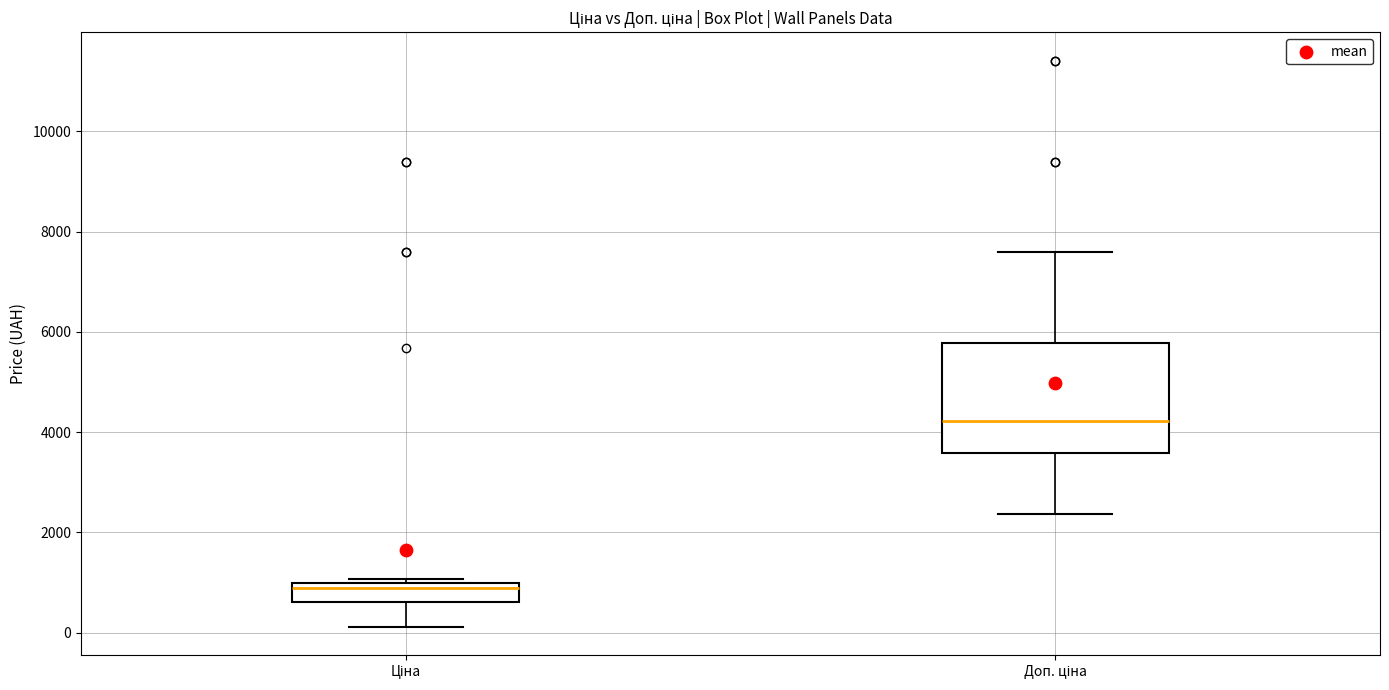

Reading left to right, read every box against the y-axis: the position of its median line, the range the box covers, and the ends of its whiskers. The values are not printed on the chart, so give them approximately, as read against the axis.

Ціна: median 800, box 600 to 1000, whiskers 200 to 1000 (just above the box's upper edge)
Доп. ціна: median 4200, box 3600 to 5800, whiskers 2400 to 7600